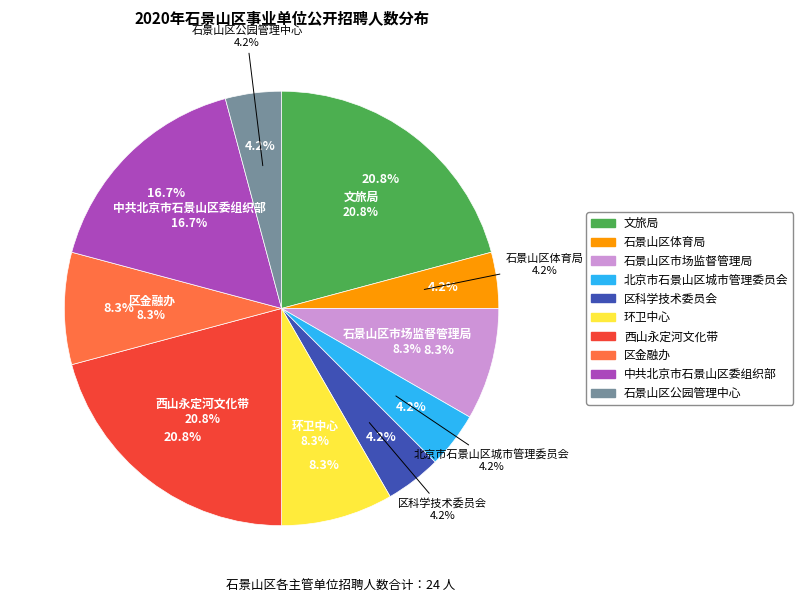

Does any single category account for the majority?

No